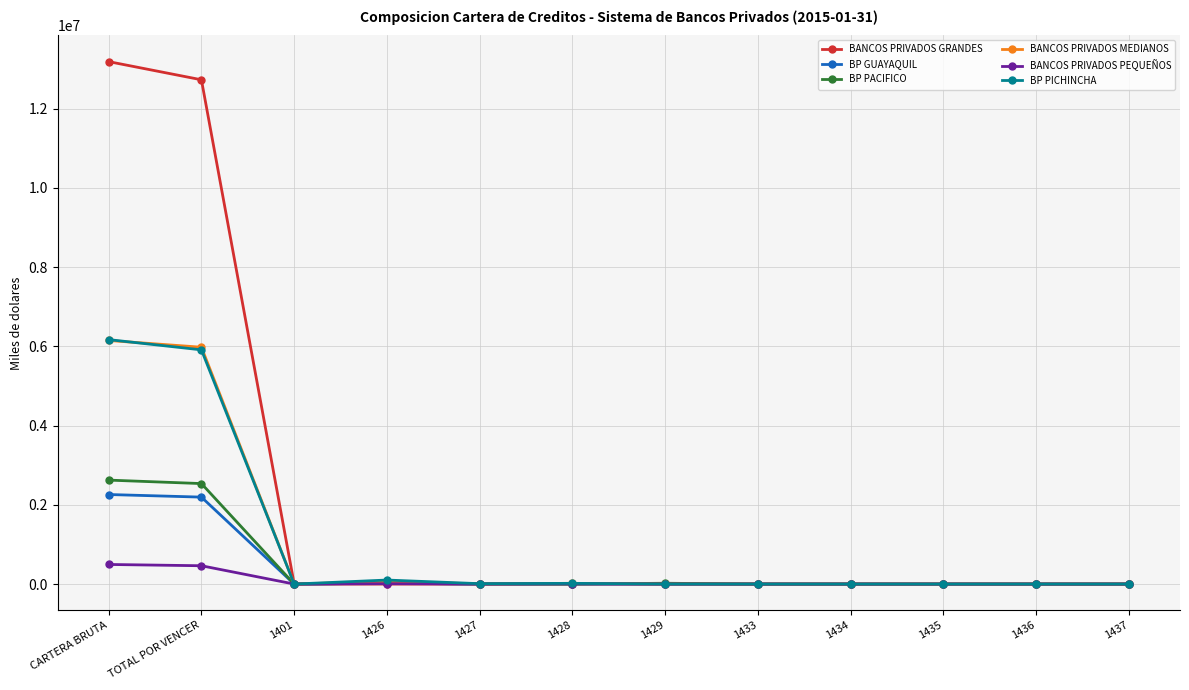

True or false: BP GUAYAQUIL has more than 0 interior local peaks.

True